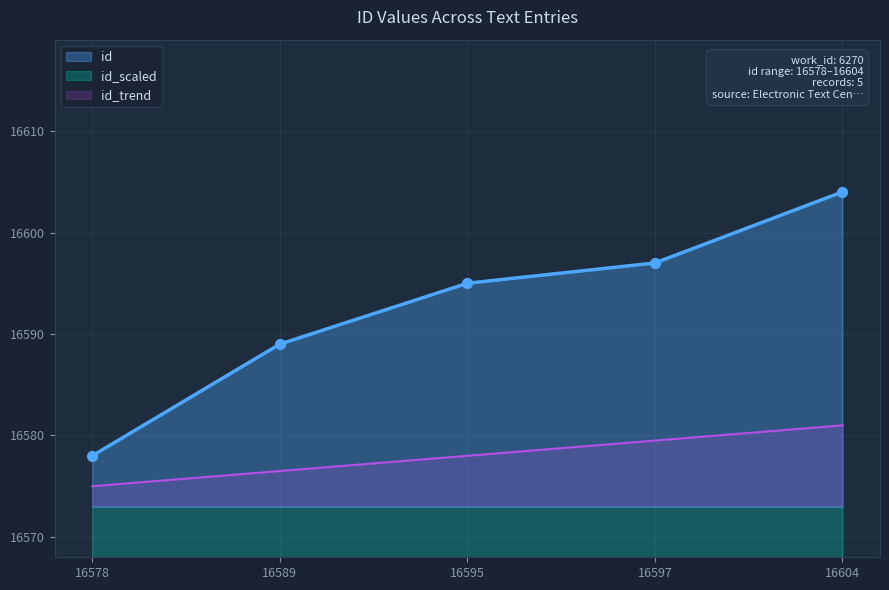

True or false: id_trend and id intersect in this chart.

False